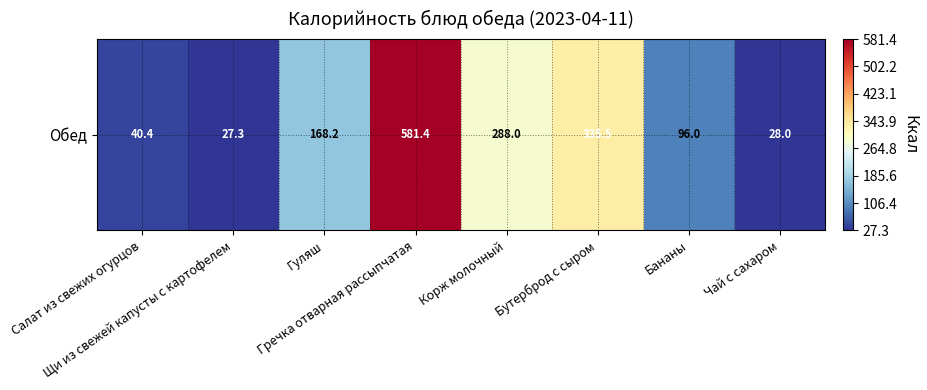

What is the change in value from Гуляш to Корж молочный?

+119.8